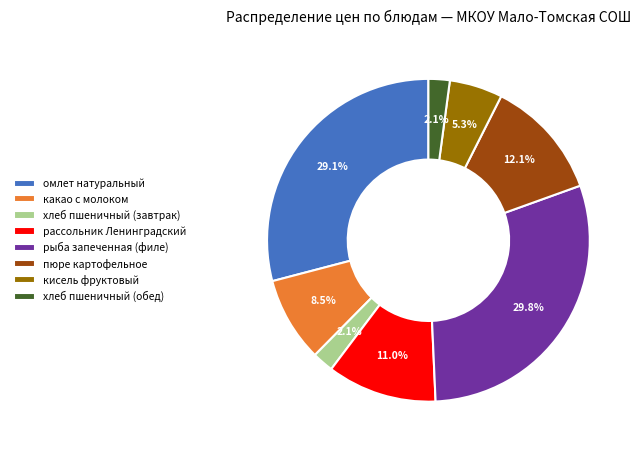

How many slices are in this pie chart?

8